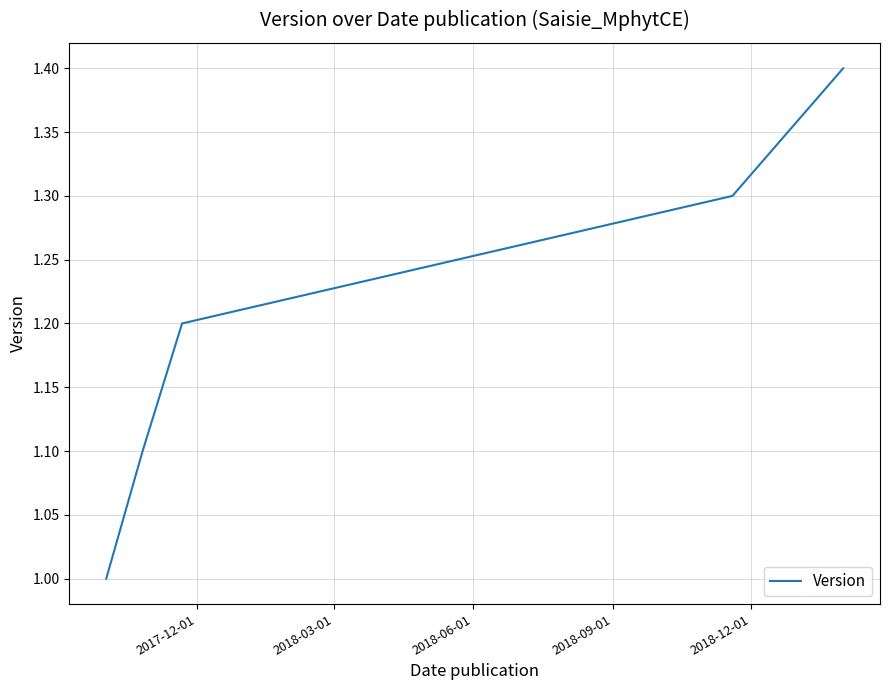

What is the smallest value displayed?

1.0